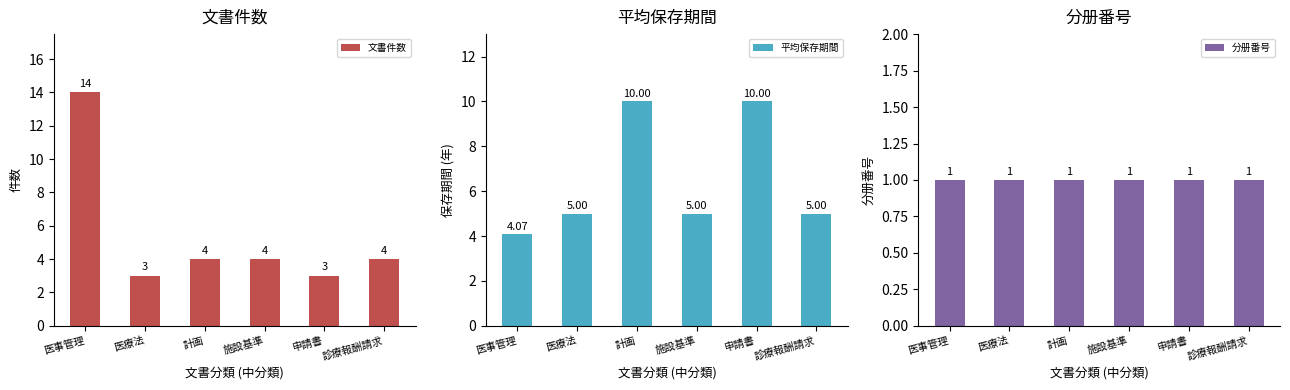

The value of 文書件数 at 計画 is 4.0. True or false?

True